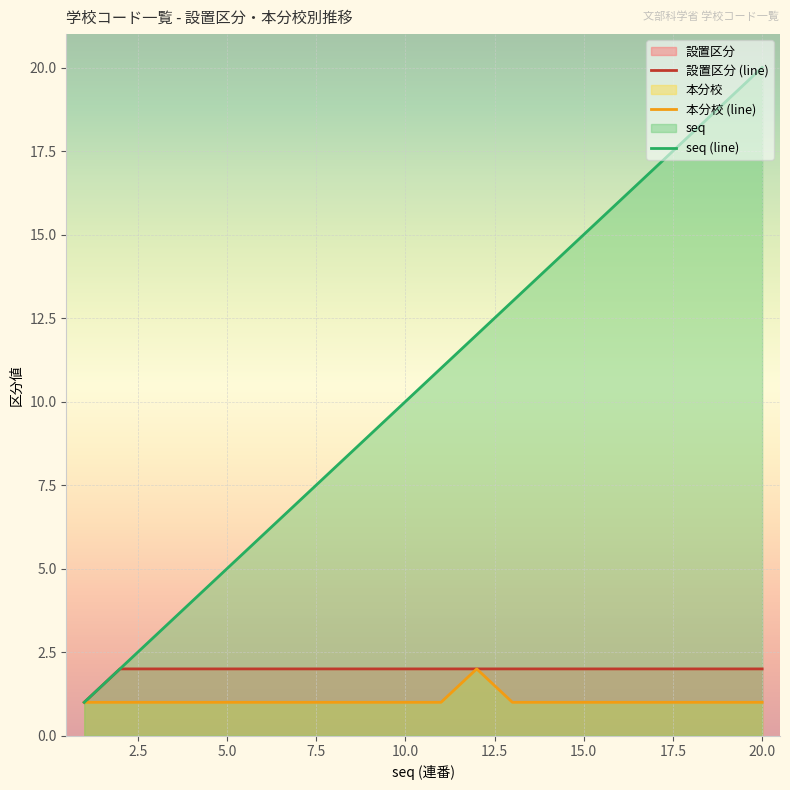

Which series has the widest spread of values?

seq (line)